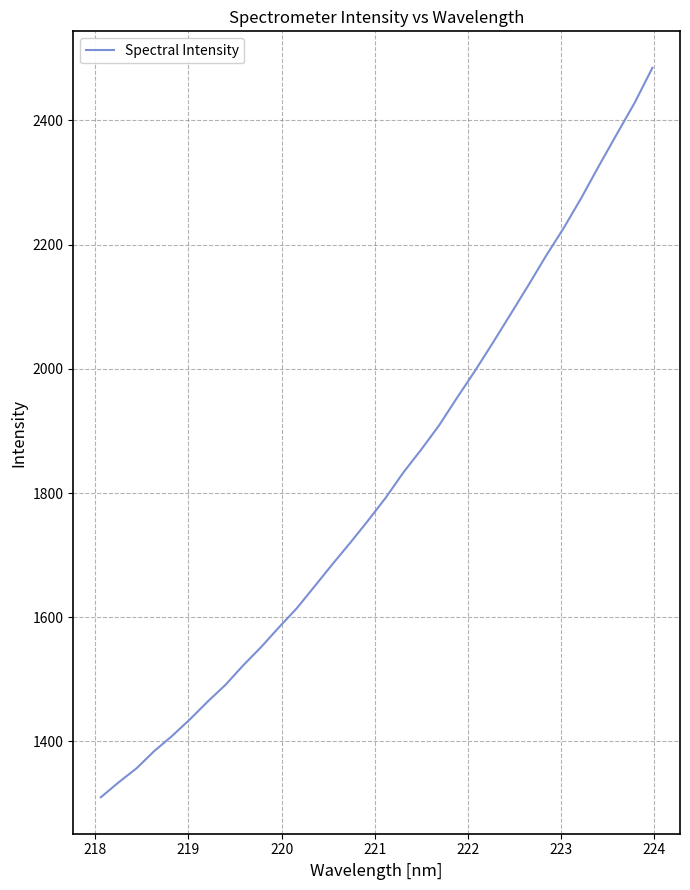

What is the smallest value displayed?

1310.1